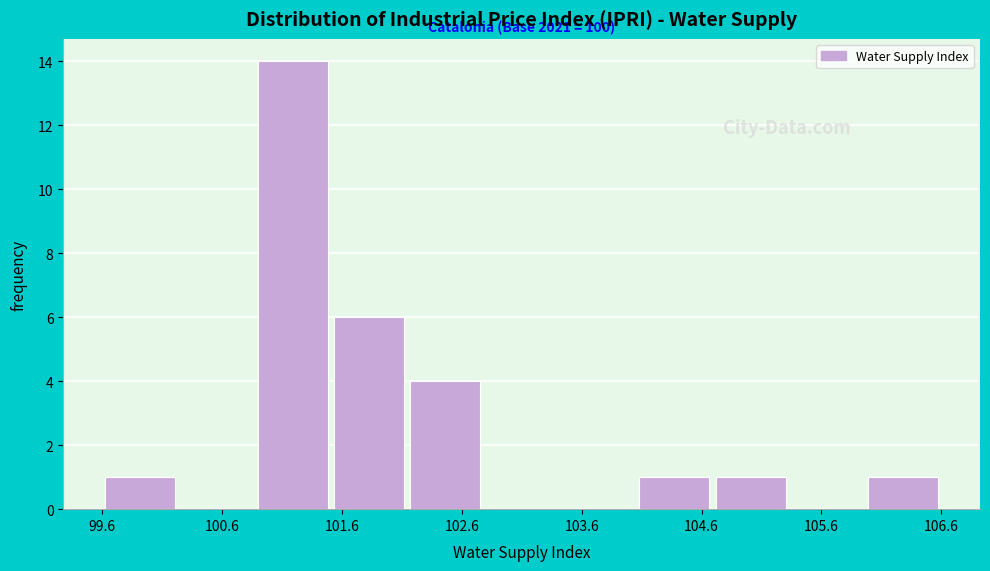

Which range on the x-axis has the tallest bar?

100.9 to 101.5